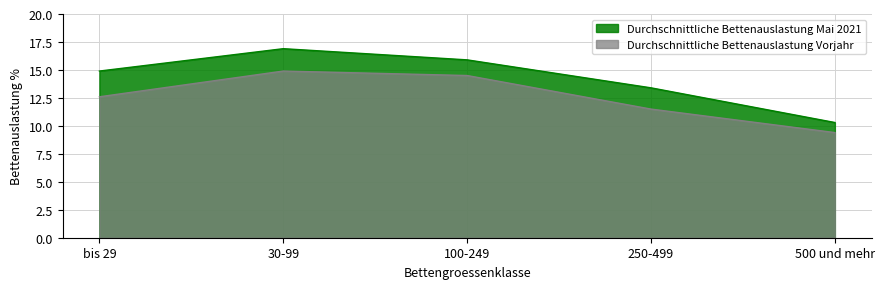

What is the difference between the maximum and second lowest values in the Durchschnittliche Bettenauslastung Vorjahr series?

3.4